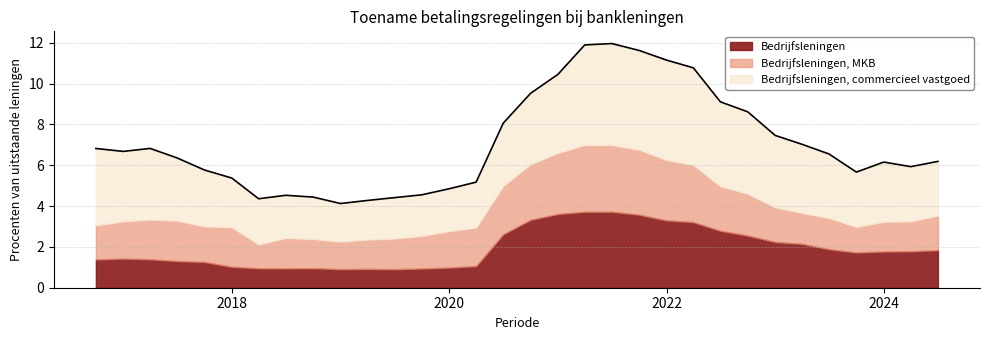

What is the difference between the maximum and minimum values in the Bedrijfsleningen, MKB series?

2.1